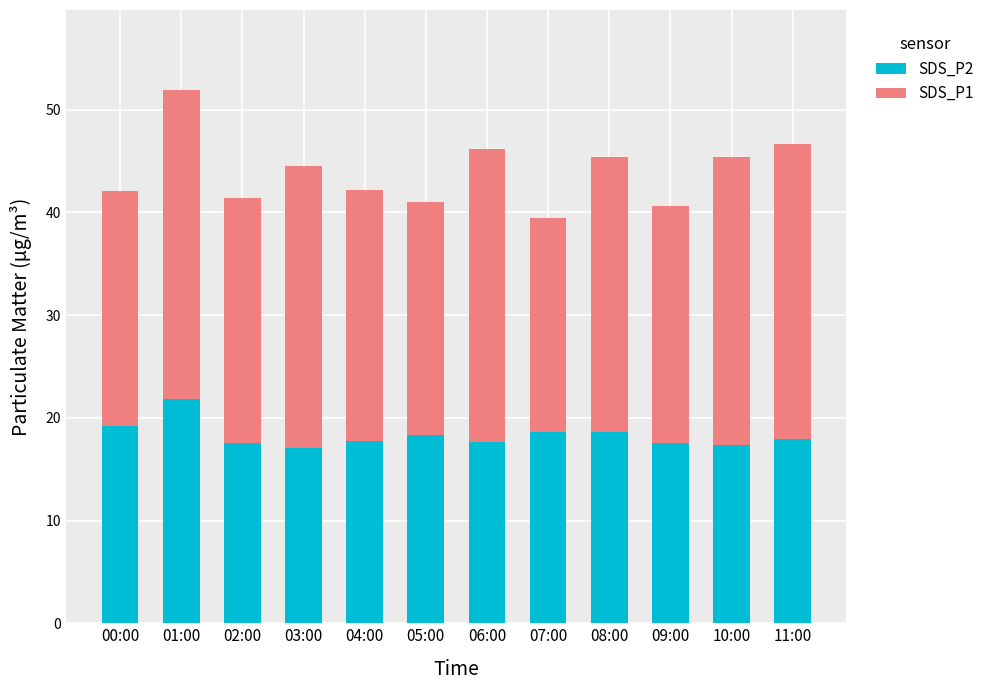

Does the chart contain stacked bars?

Yes